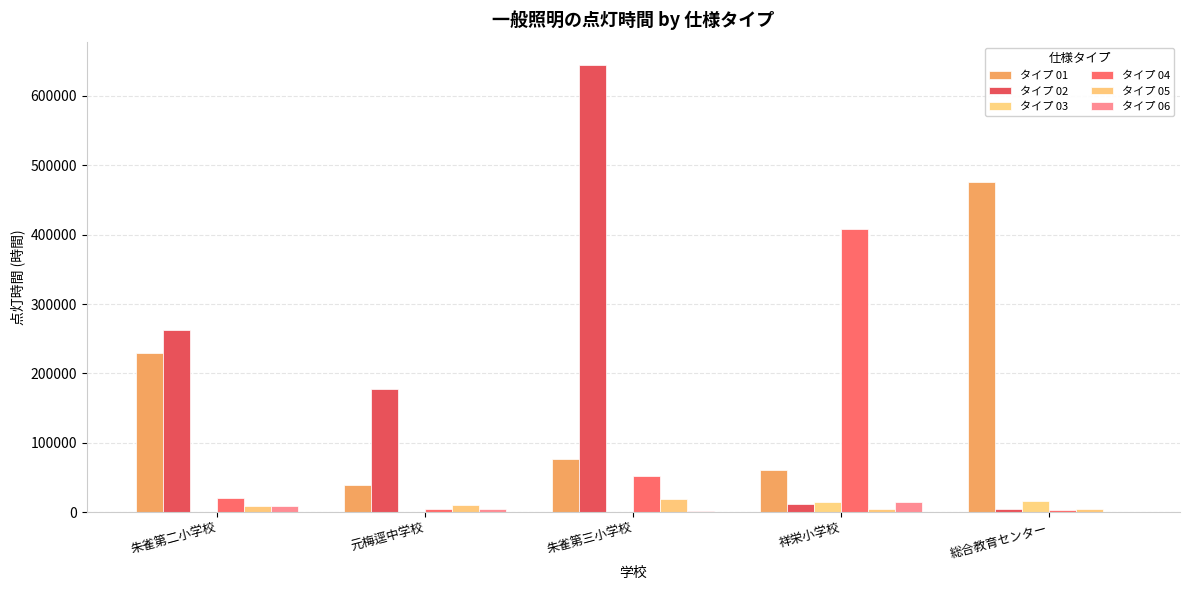

Count the number of data series in this chart.

6